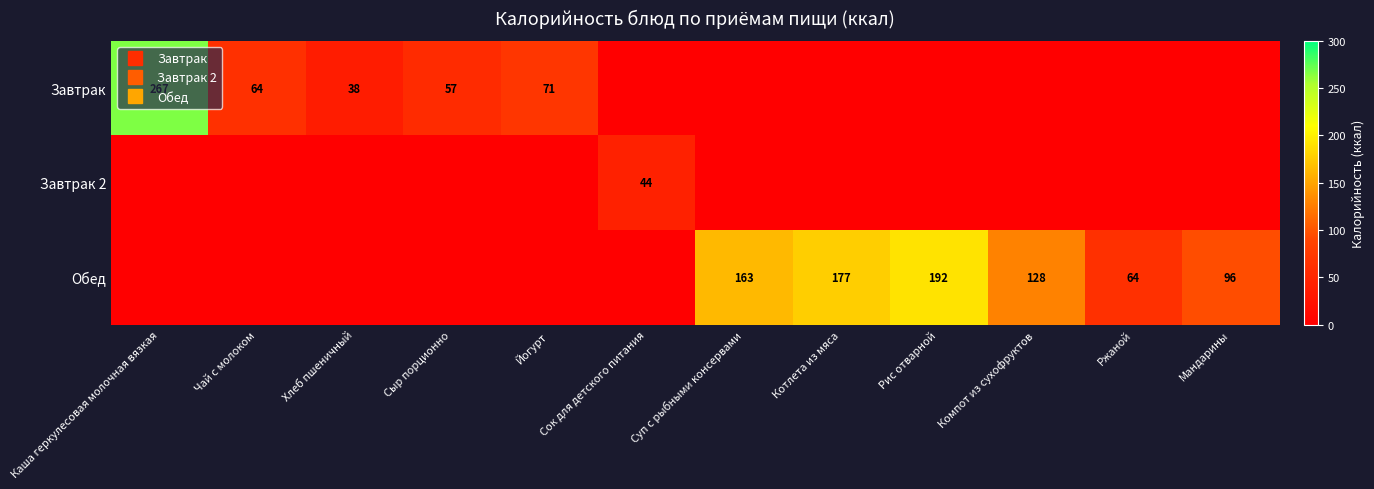

How many data points does each series have?

12